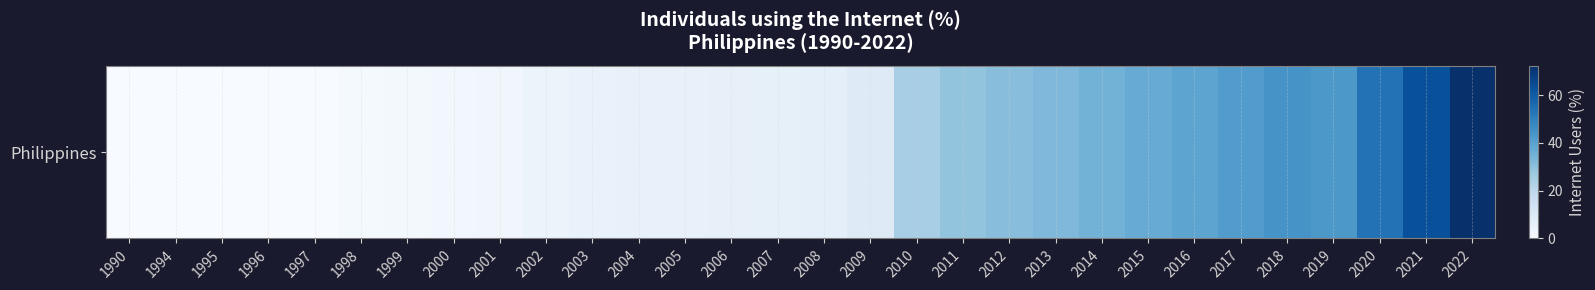

What is the sum of all values?

600.5